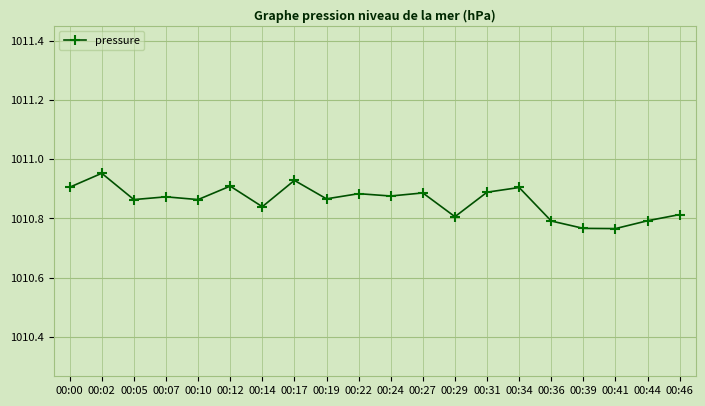

Where is the first local maximum?

00:02